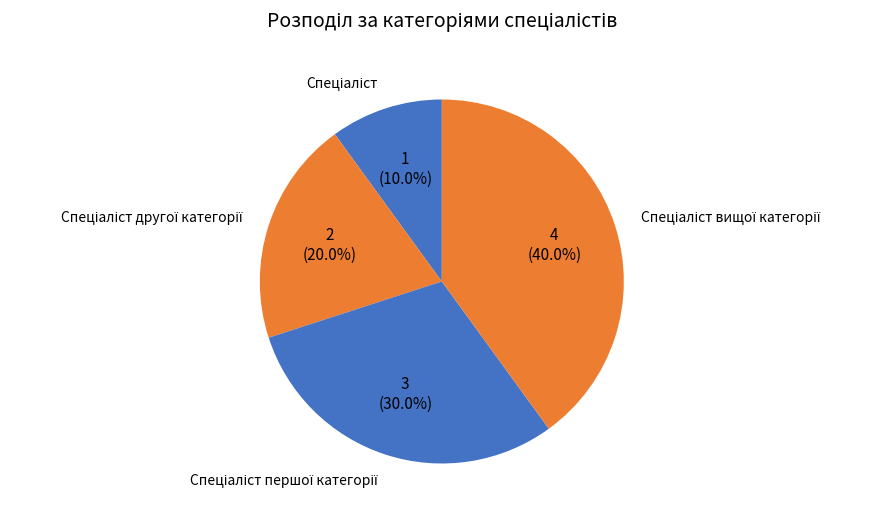

Is there a majority slice in this chart?

No